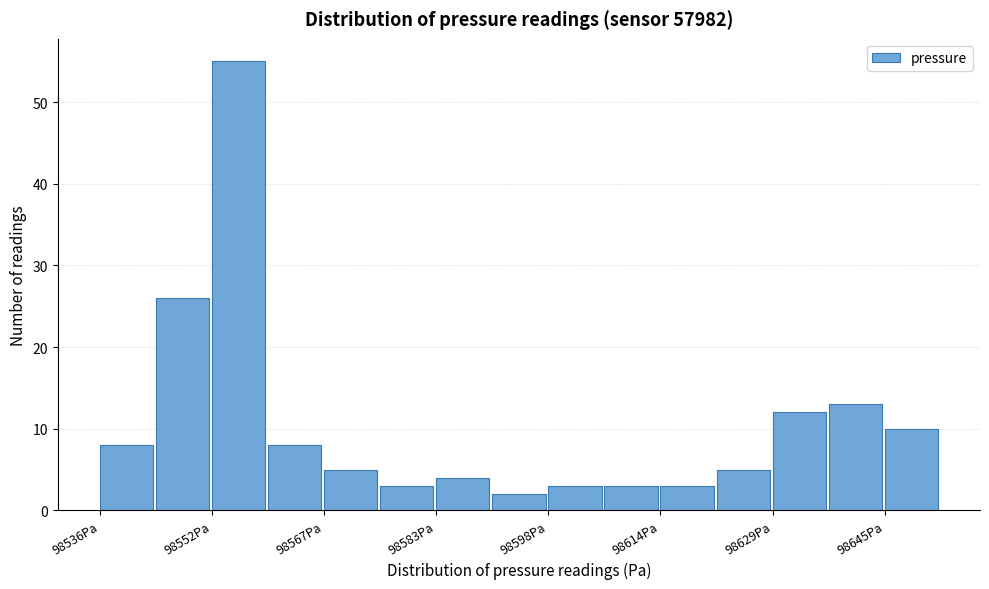

Read against the x-axis, roughly where is the centre of the tallest bar?

98556